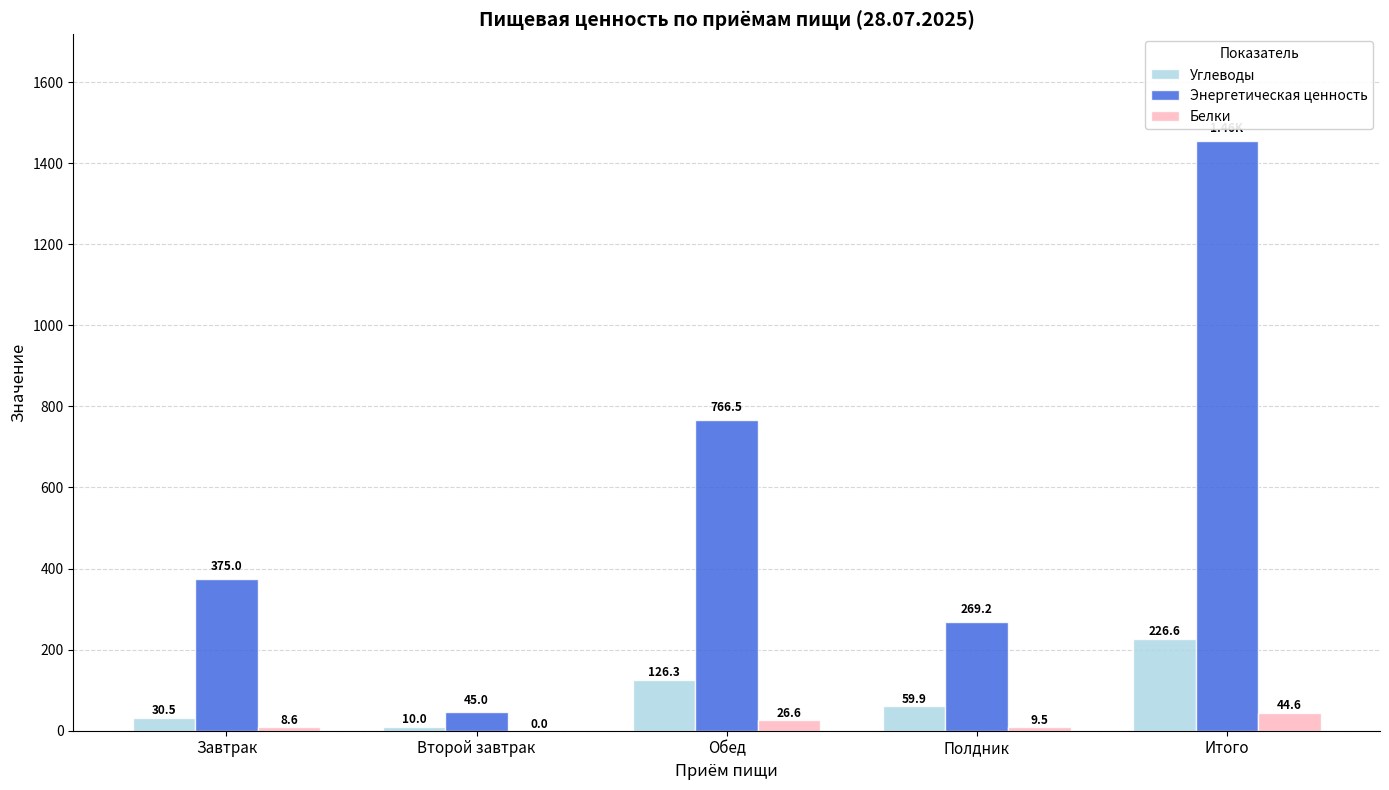

Count the number of data series in this chart.

3